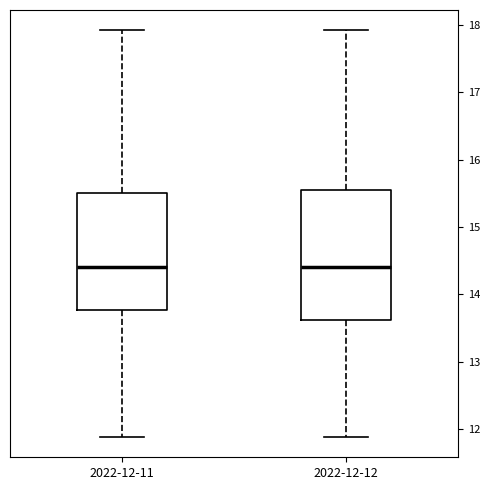

Reading left to right, transcribe this box plot: for each box, give where its median line is, the range the box spans, and where its two whiskers end, as read against the y-axis. The values are not printed on the chart, so give them approximately, as read against the axis.

2022-12-11: median 14.4, box 13.8 to 15.5, whiskers 11.9 to 17.9
2022-12-12: median 14.4, box 13.6 to 15.5, whiskers 11.9 to 17.9